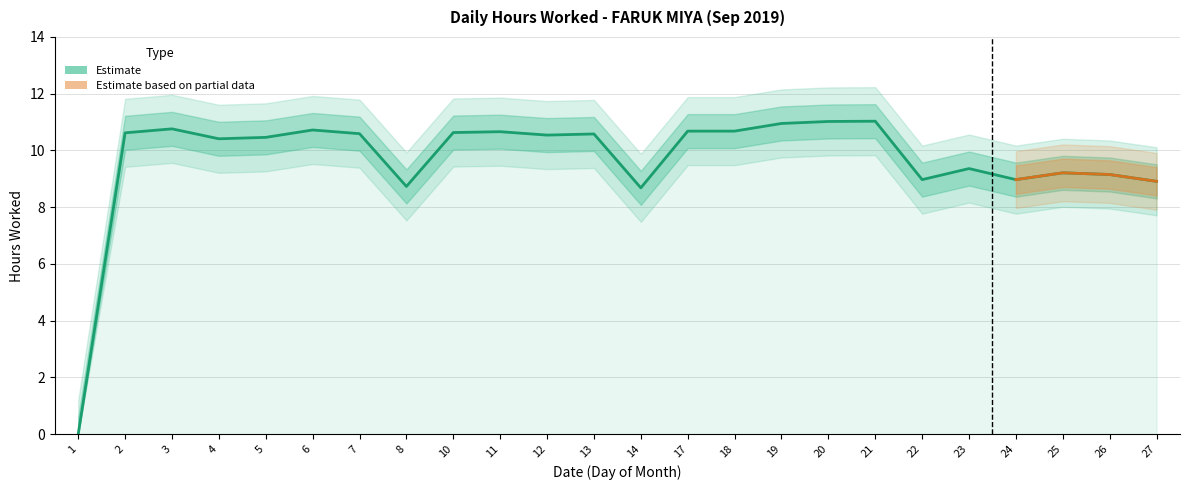

Reading right to left, list all the values displayed in this chart.

27=8.9	26=9.2	25=9.2	24=9.0	23=9.4	22=9.0	21=11.0	20=11.0	19=10.9	18=10.7	17=10.7	14=8.7	13=10.6	12=10.5	11=10.7	10=10.6	8=8.7	7=10.6	6=10.7	5=10.5	4=10.4	3=10.8	2=10.6	1=0.0